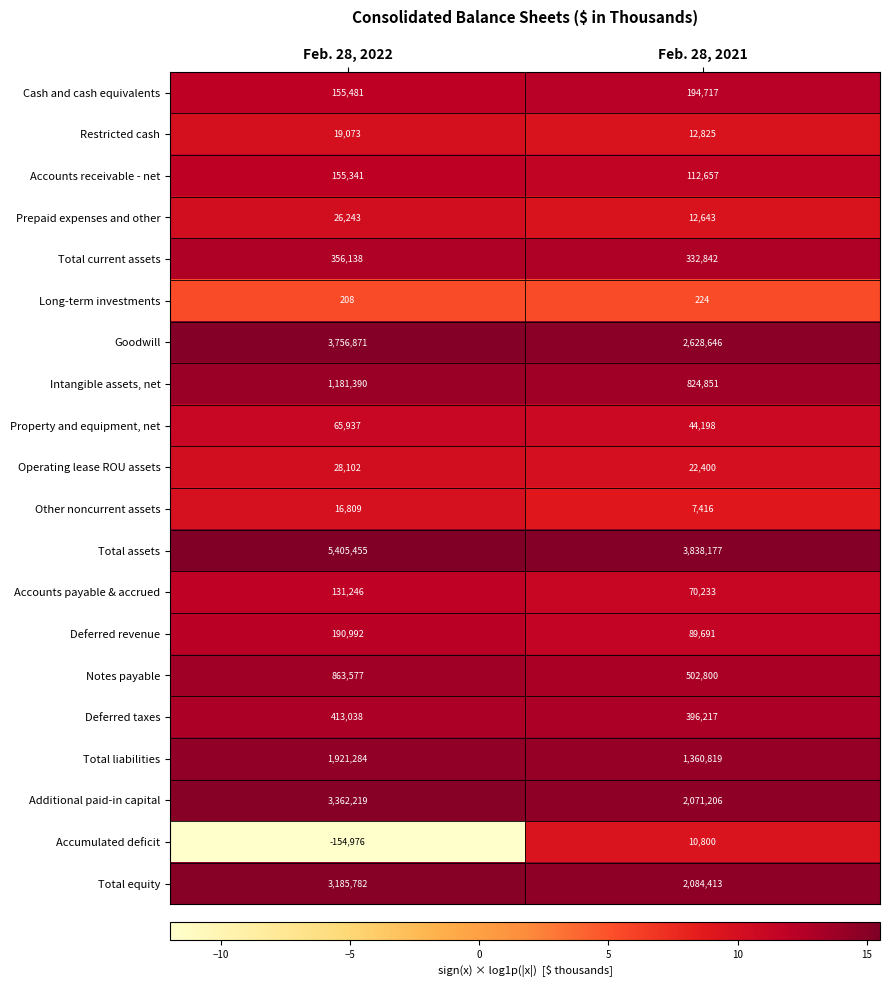

Which series has the largest total across all categories?

Total assets